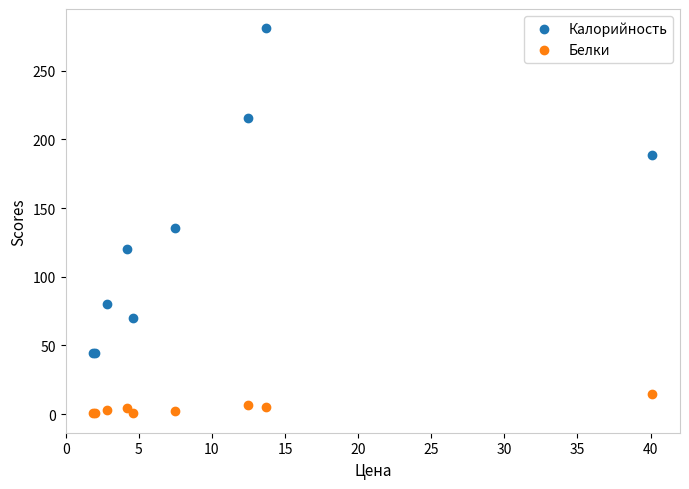

What is the X range (max minus min) for the scatter plot?

38.2